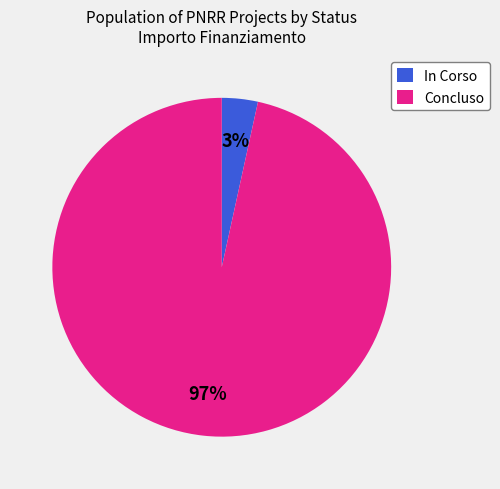

Rank the categories by value from highest to lowest.

Concluso, In Corso